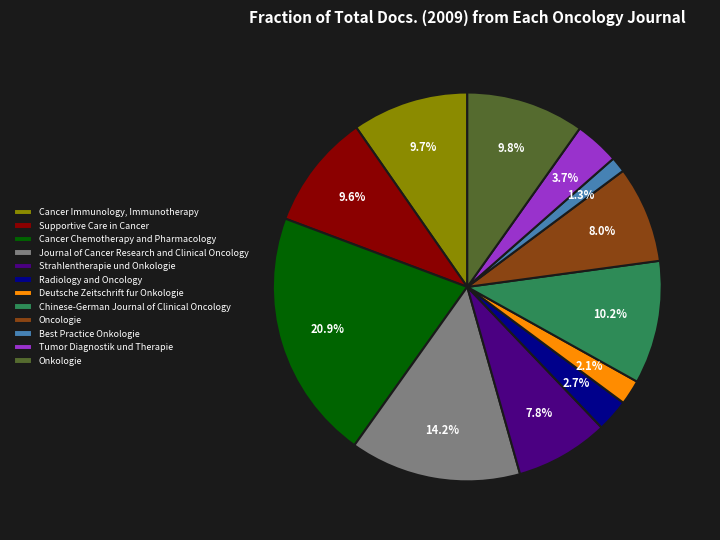

Is the sum of Cancer Immunology, Immunotherapy and Radiology and Oncology greater than half?

No